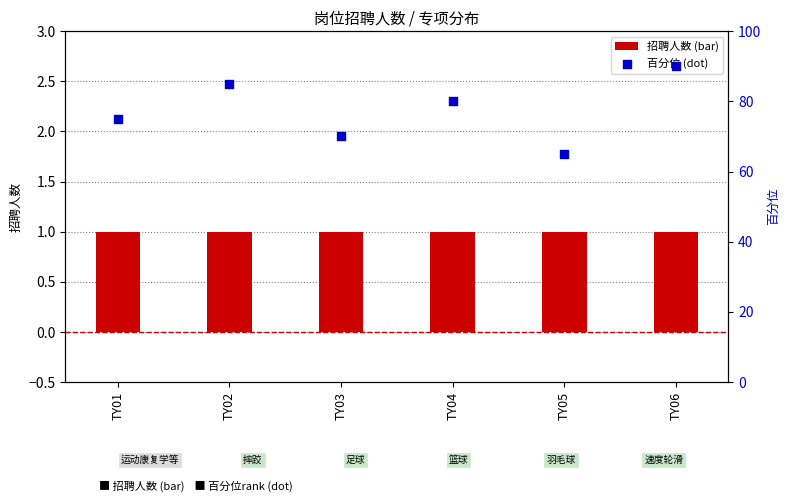

Which series contains the lowest Y value?

招聘人数 (bar)